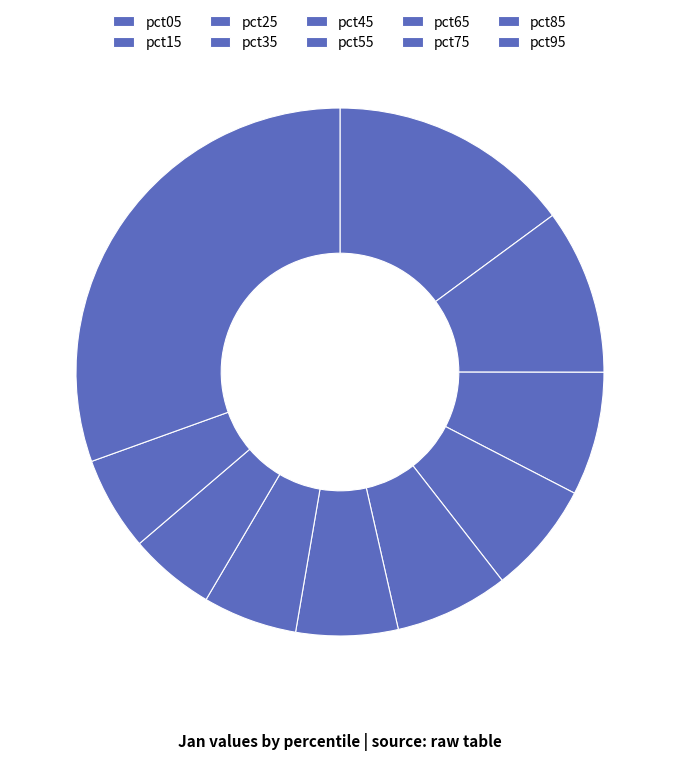

True or false: pct75 accounts for 5% of the total.

True